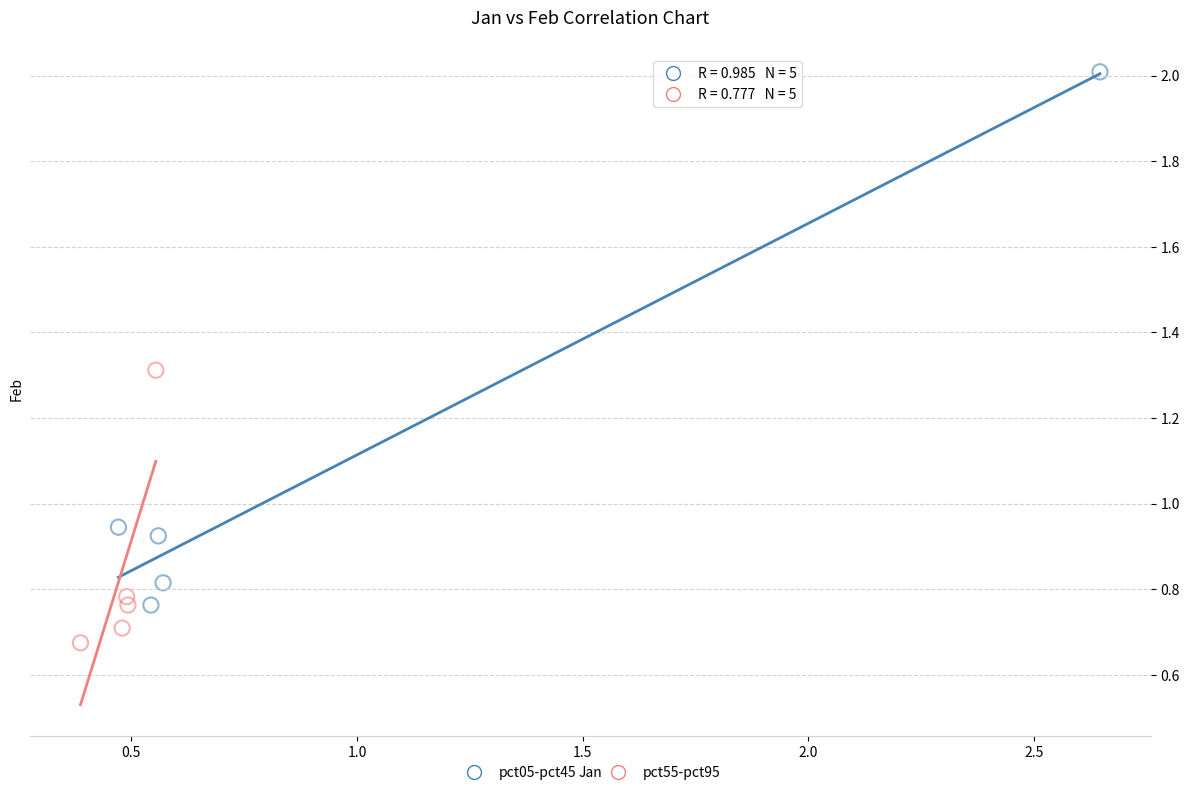

Which series has the largest Y range (max minus min)?

pct05-pct45